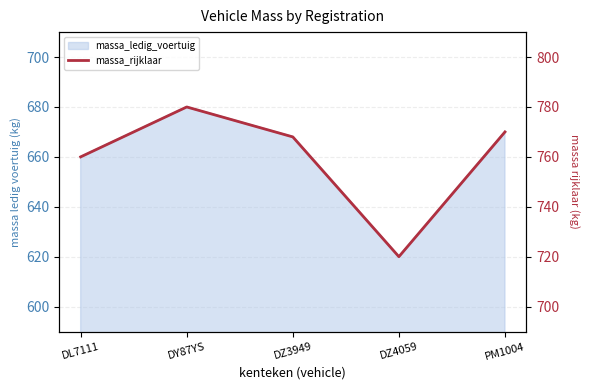

The chart shows a value of 760 at DL7111. True or false?

True